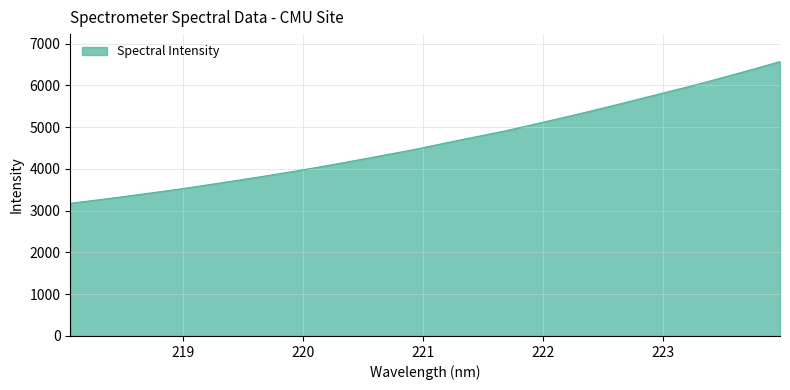

What is the greatest value displayed?

6570.8